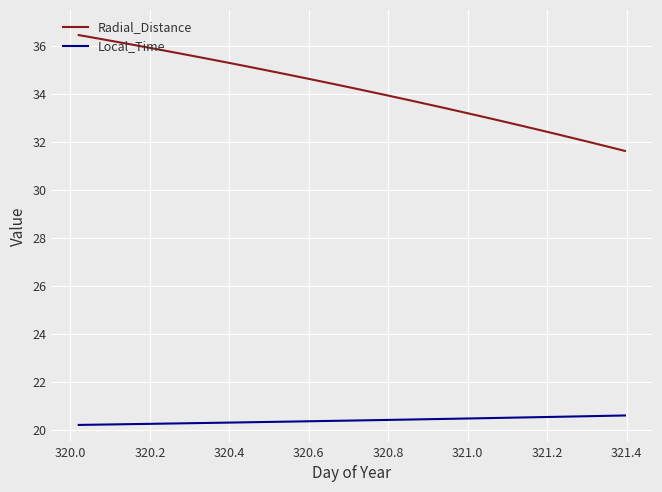

True or false: Local_Time and Radial_Distance cross at least once.

False